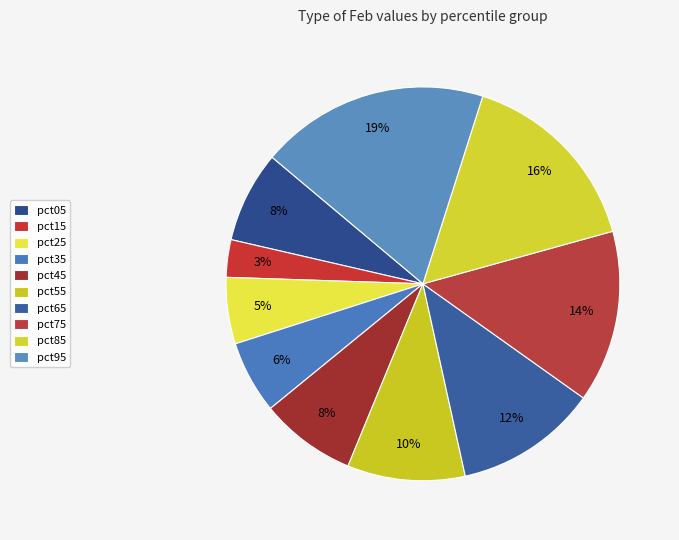

Is it true that pct55 is 1% of the pie?

False